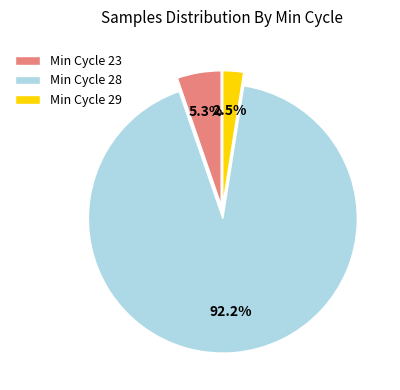

Is the sum of Min Cycle 29 and Min Cycle 28 greater than half?

Yes